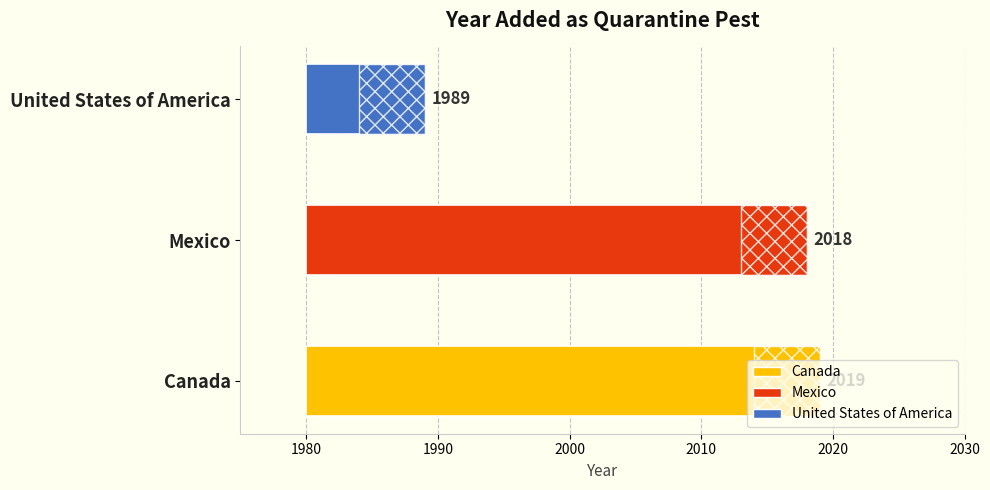

What is the value of the 2nd bar from the left?

38